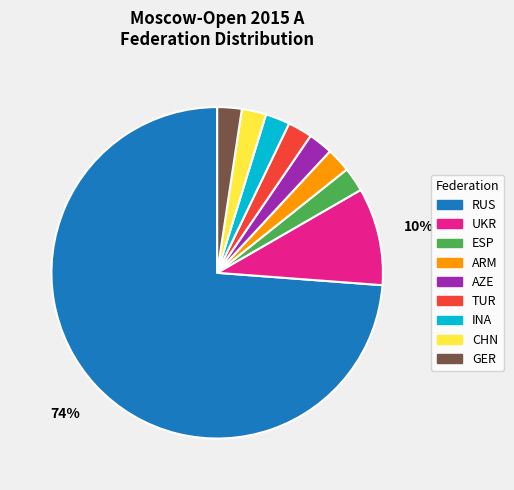

To the nearest percent, what is the average slice percentage?

11%